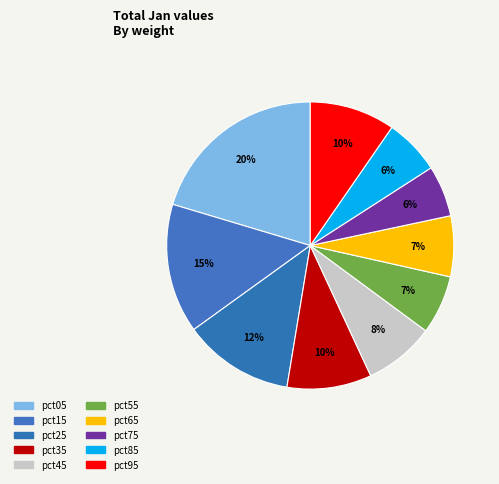

Combined, what portion of the pie is pct35 and pct75?

15.3%